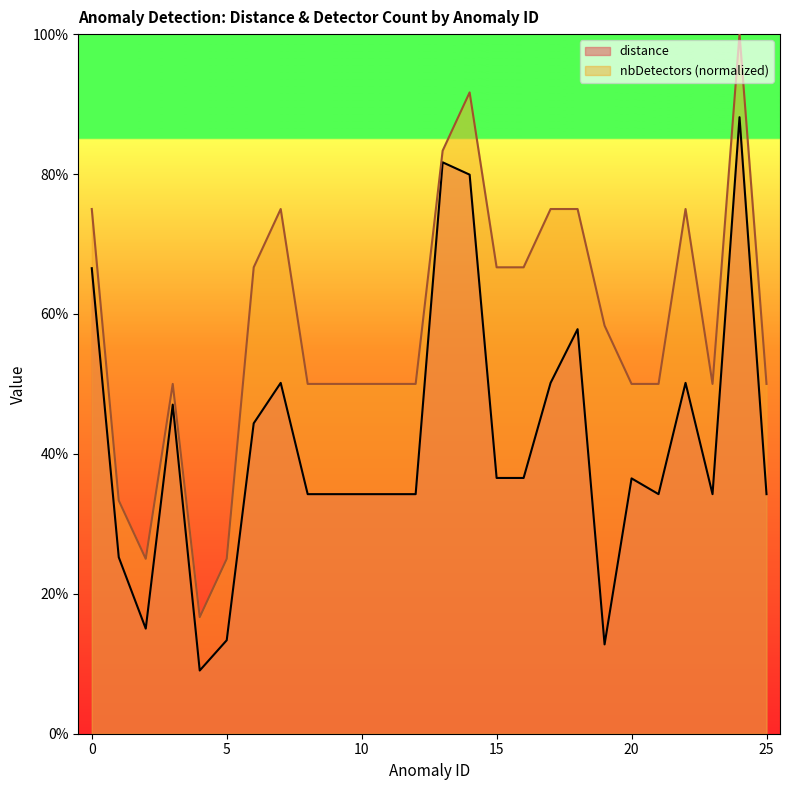

Which series changed the most between 0 and 21?

distance